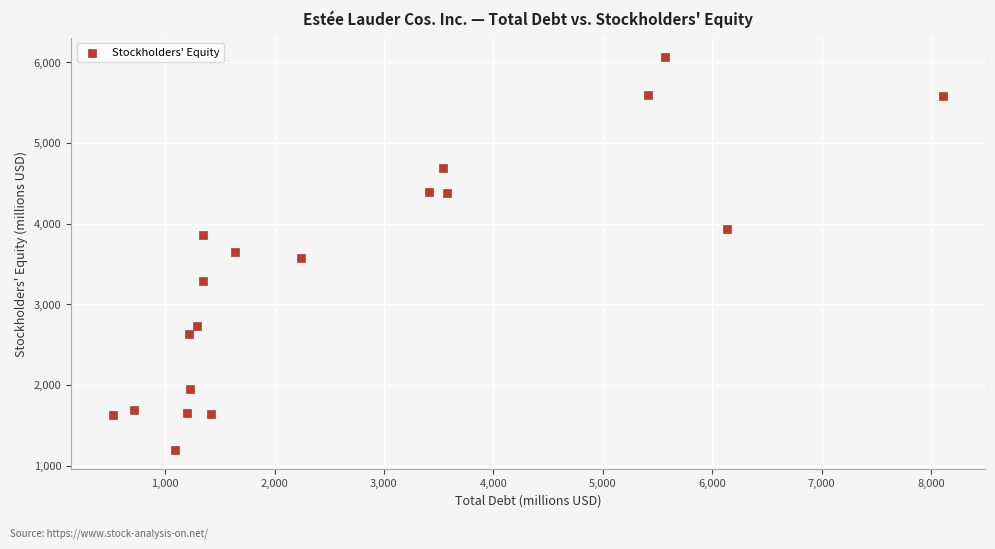

What is the range of X values (max minus min)?

7592